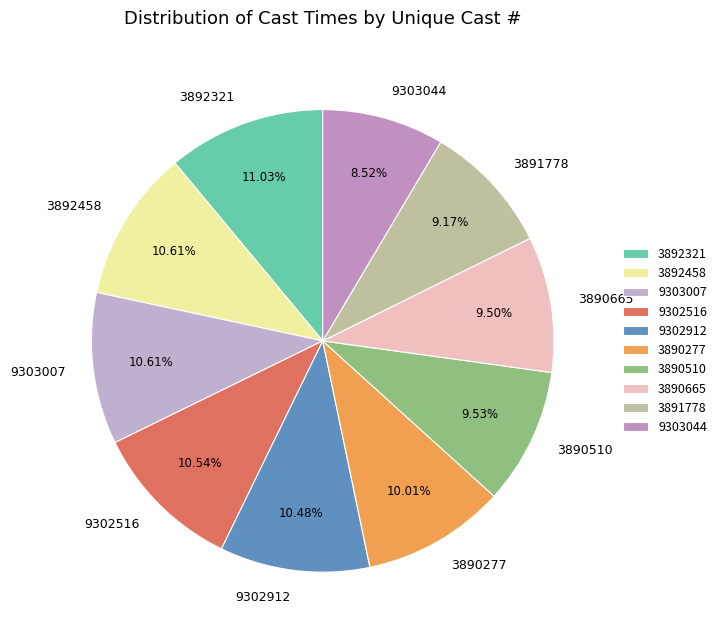

To the nearest percent, what is the difference between the largest and smallest slice percentages?

3%